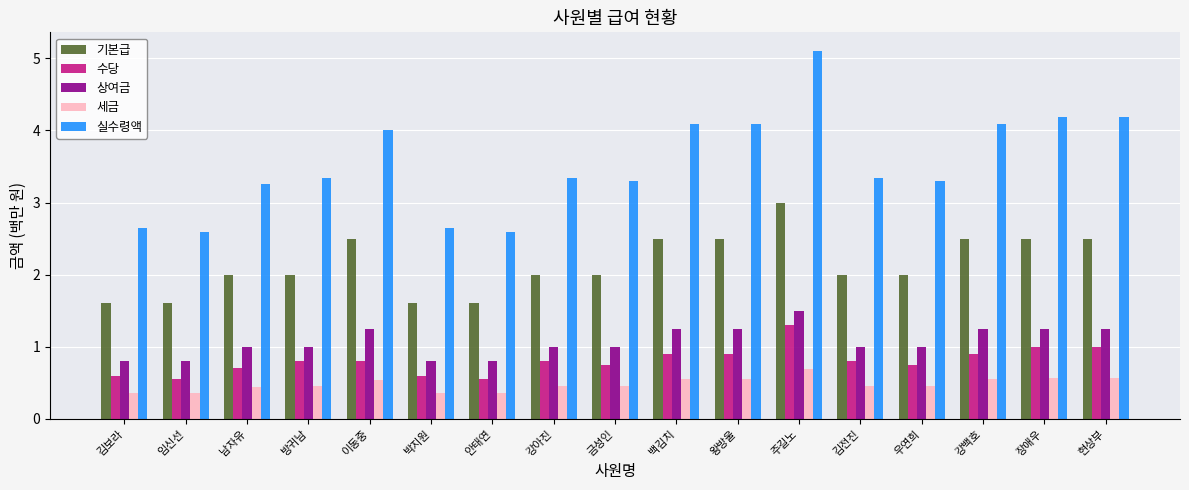

What is the smallest value displayed?

0.4